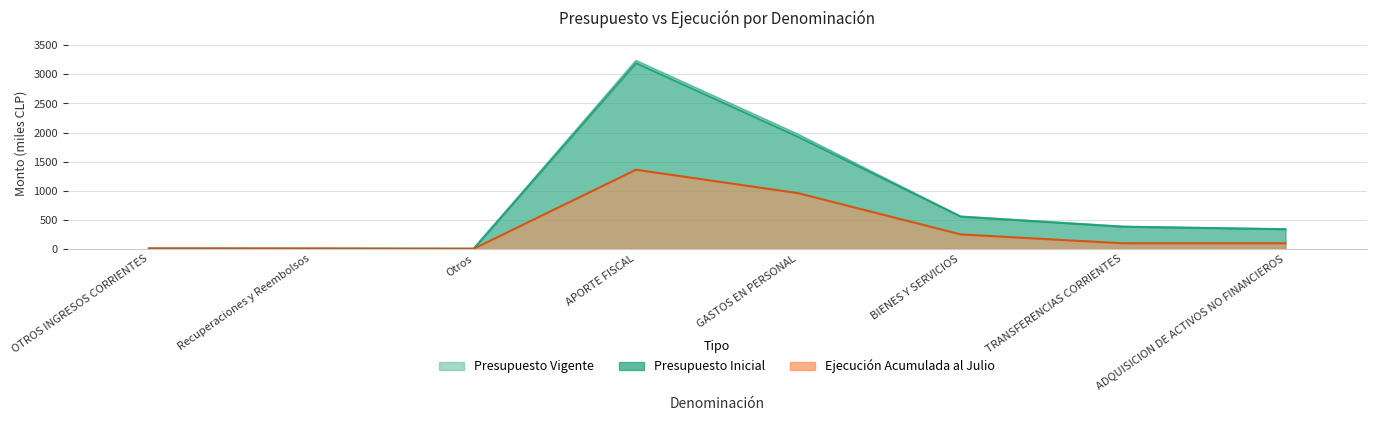

What is the spread (max minus min) of values at TRANSFERENCIAS CORRIENTES?

287.1